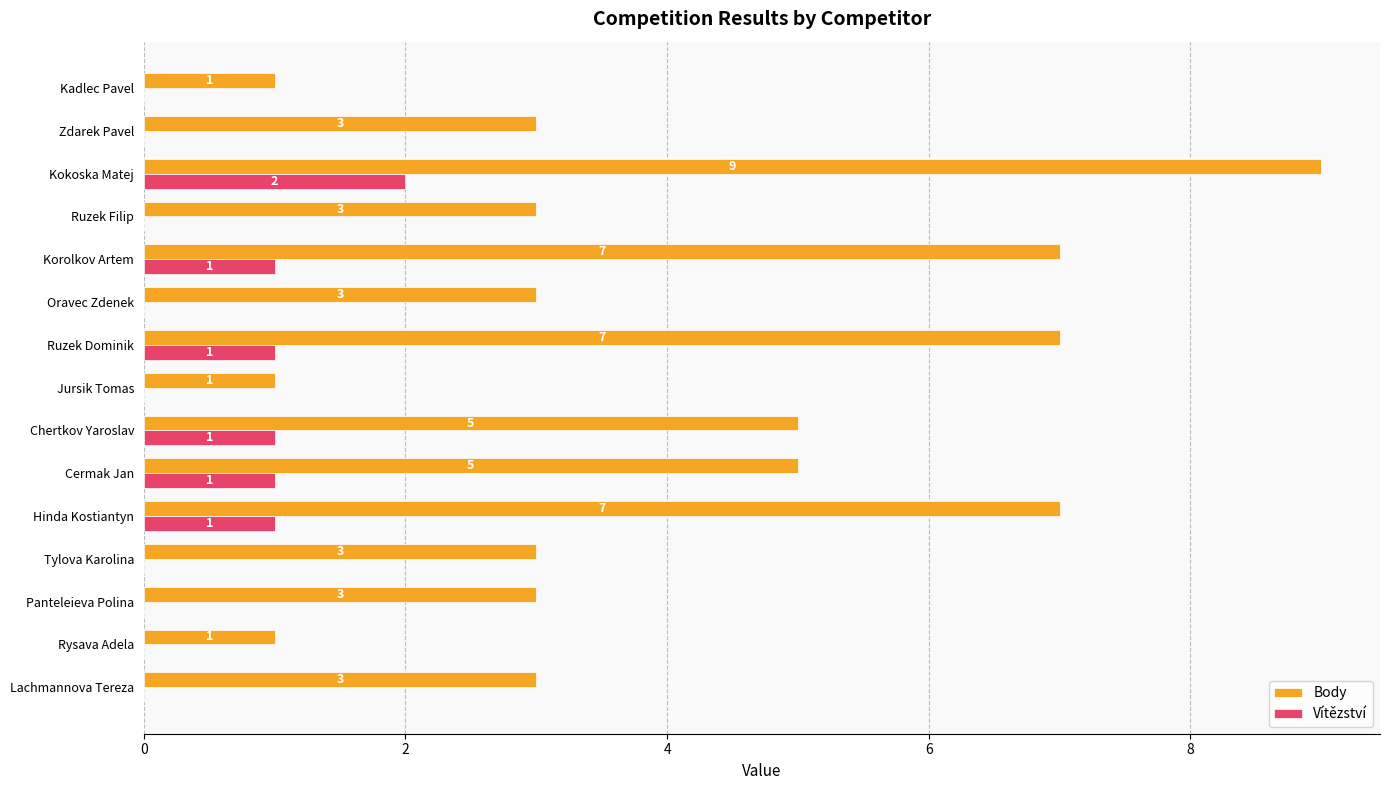

What is the highest value of the Body series?

9